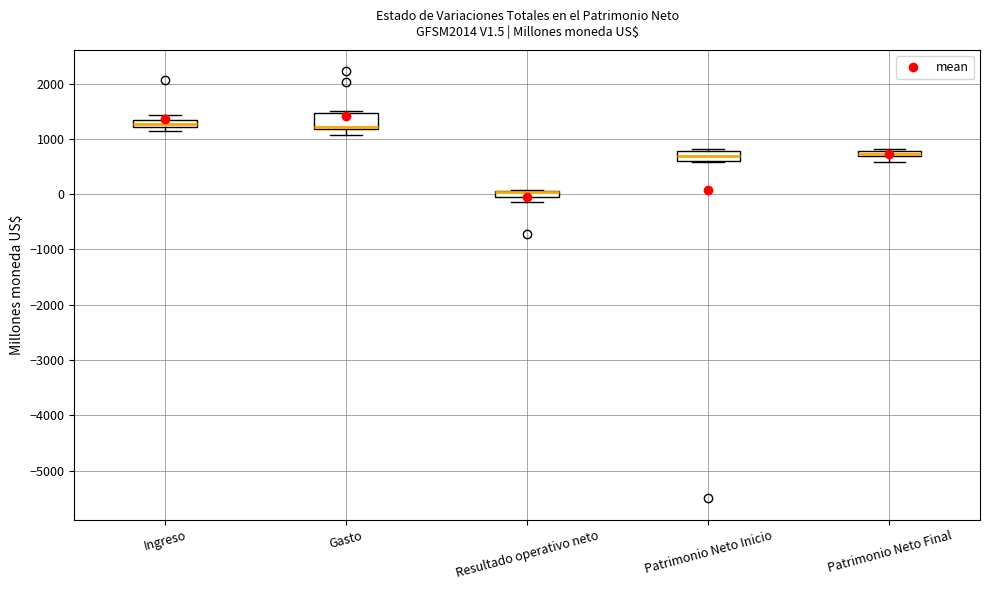

Where is the upper edge of the box for Resultado operativo neto on the y-axis? The values are not printed on the chart, so give them approximately, as read against the axis.

100